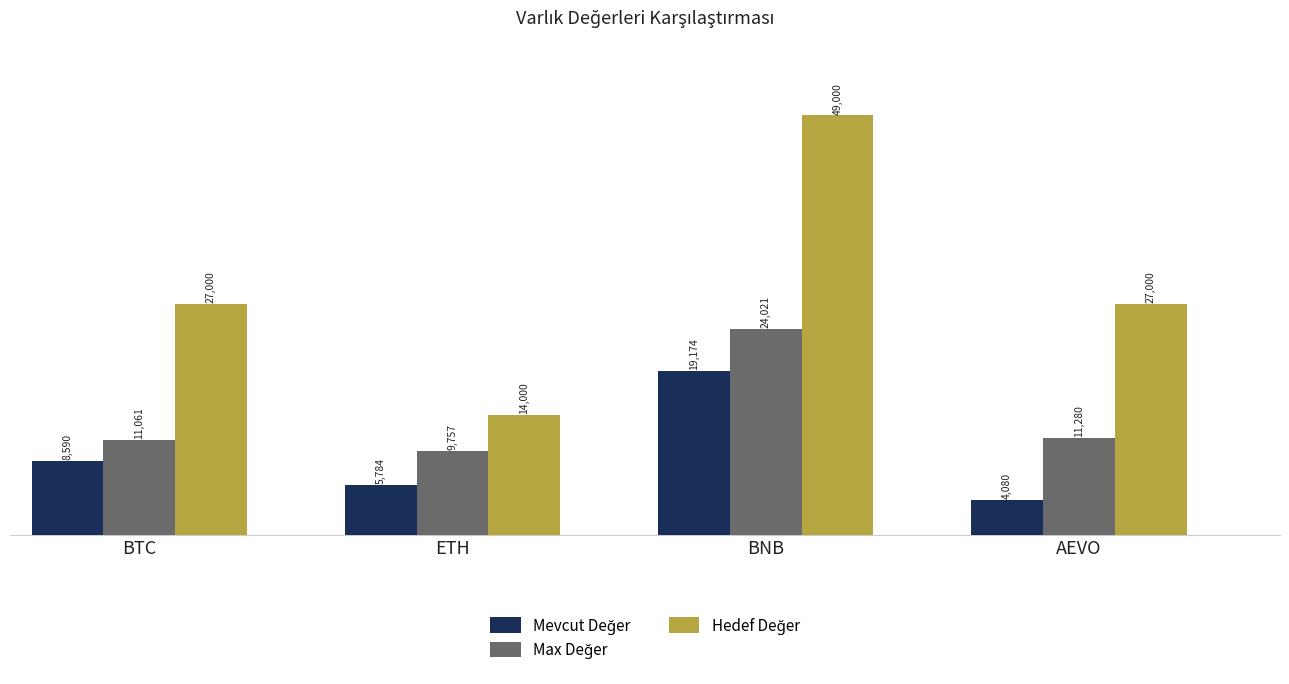

Which label corresponds to the largest value in the chart?

BNB